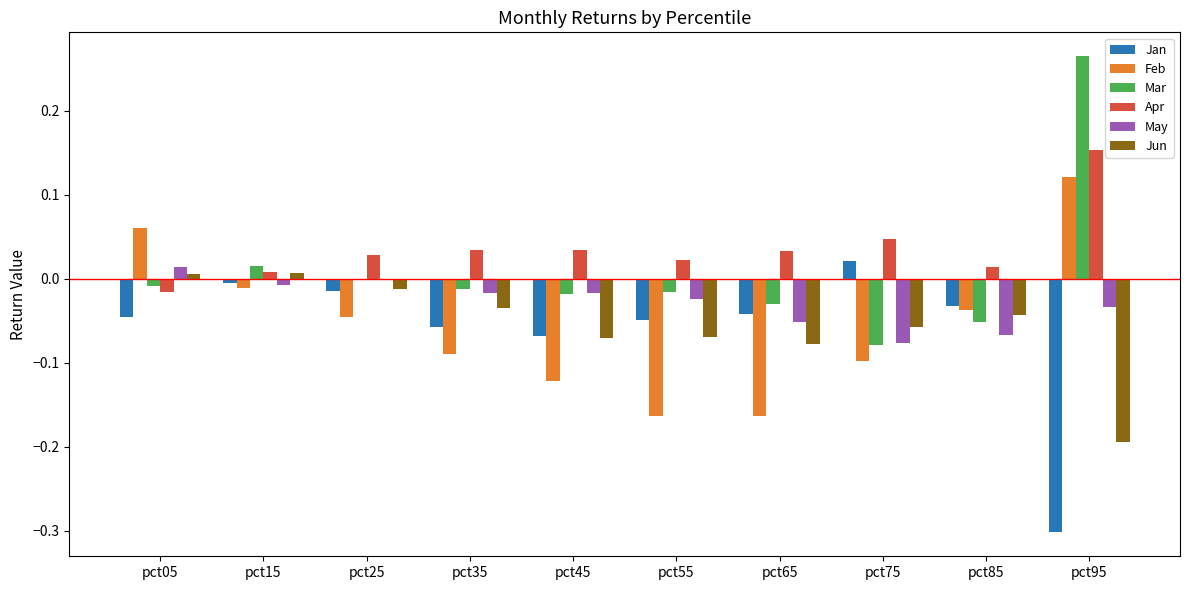

The value of Apr at pct45 is 0.0. True or false?

True